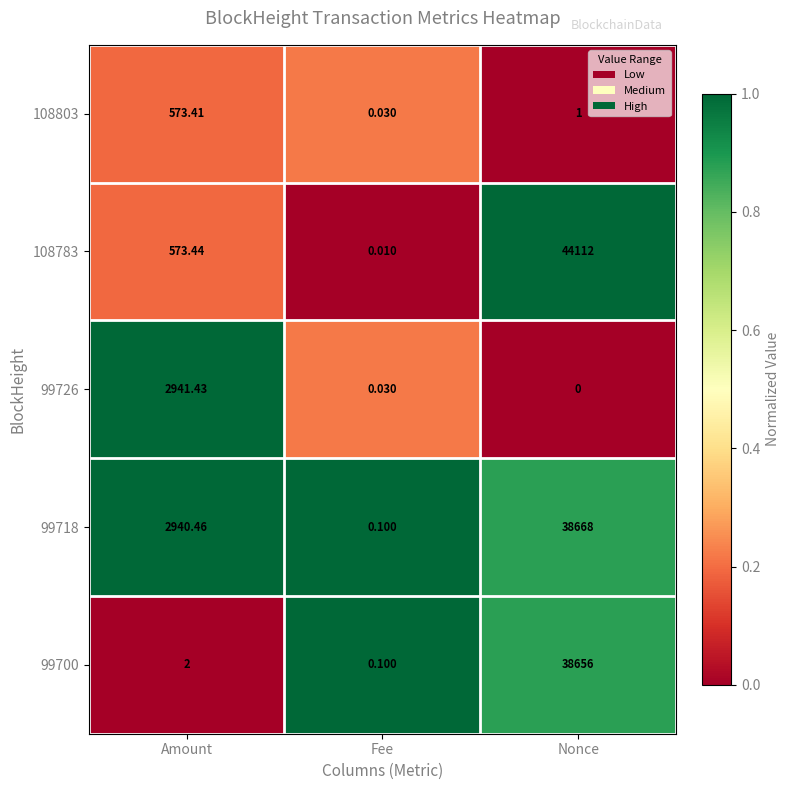

Rank the series by their maximum value, from lowest to highest.

108803, 99726, 99700, 99718, 108783